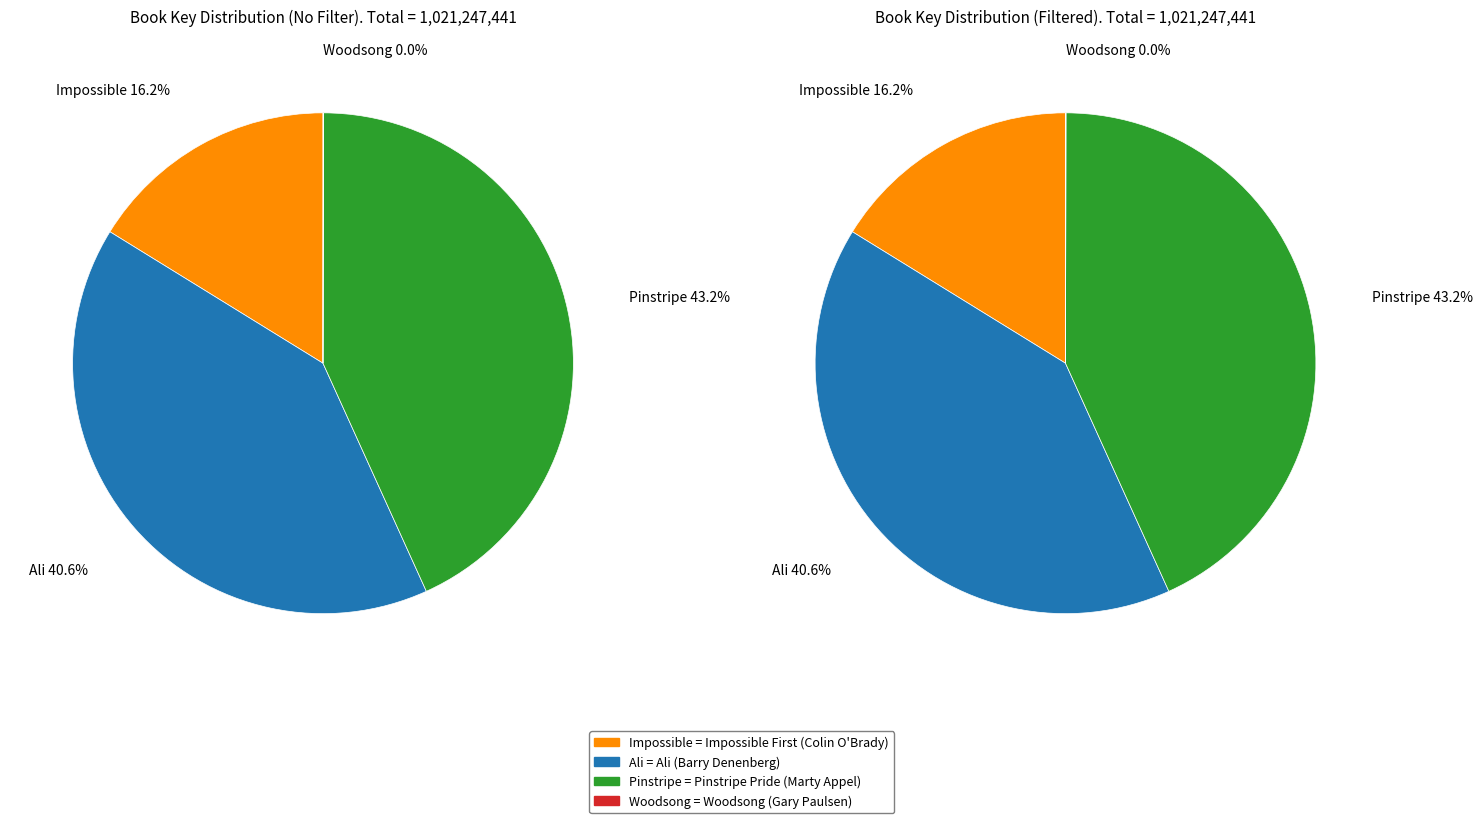

What is the smallest slice in the pie chart?

Woodsong (Gary Paulsen)